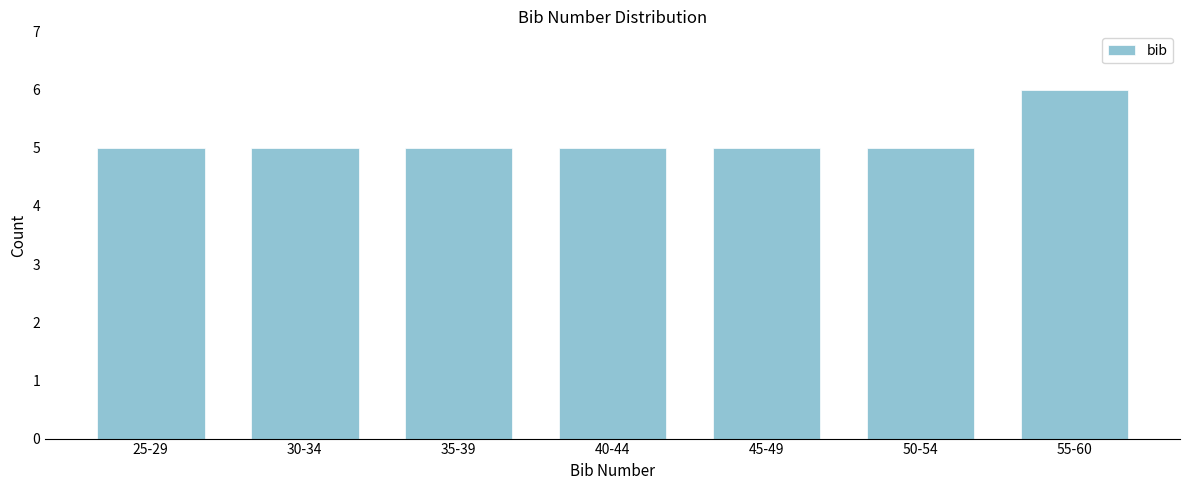

Reading left to right, what are all the values shown in this chart?

25-29=5	30-34=5	35-39=5	40-44=5	45-49=5	50-54=5	55-60=6